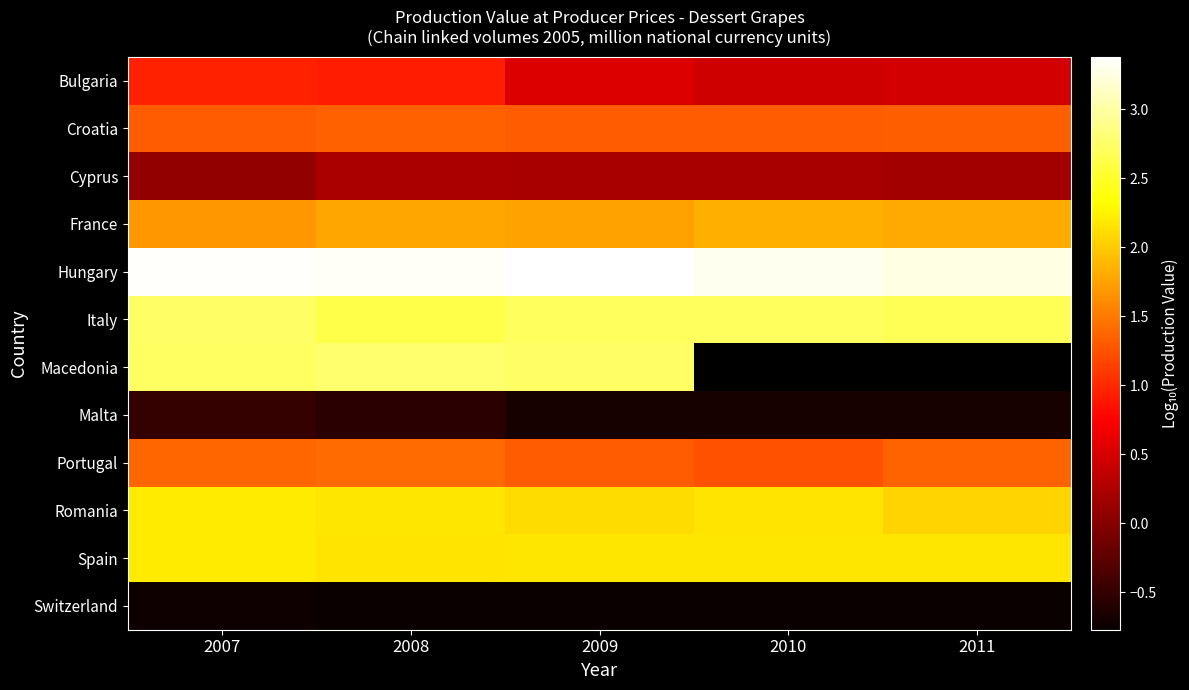

What is the sum of the Bulgaria values at 2008 and 2010?

1.4